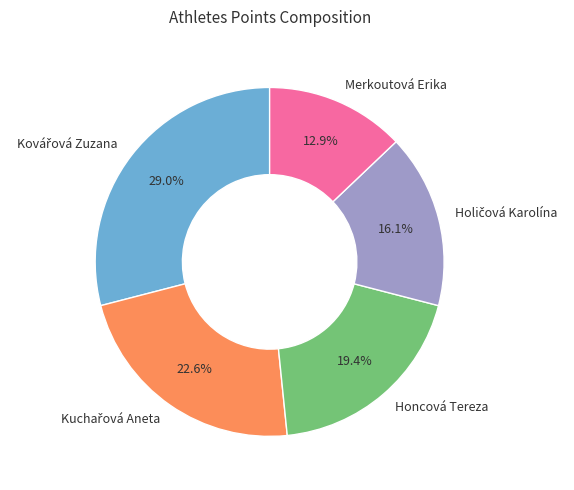

What portion of the pie excludes Merkoutová Erika?

87.1%